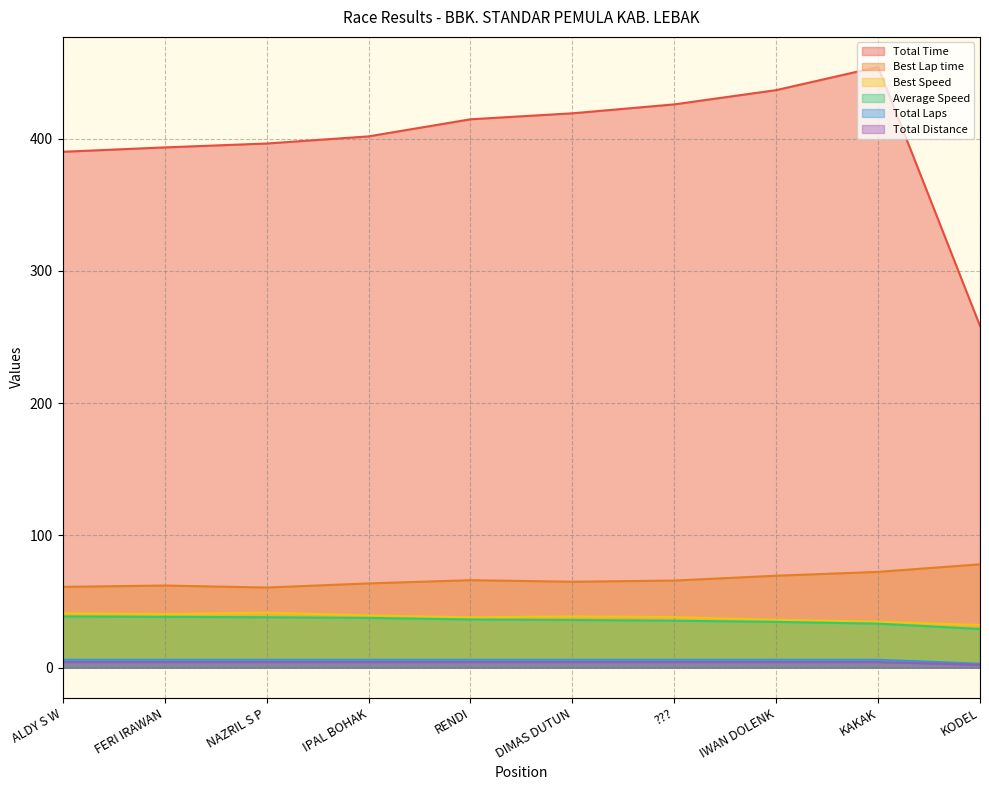

Where is Average Speed nearest to the value 34?

IWAN DOLENK